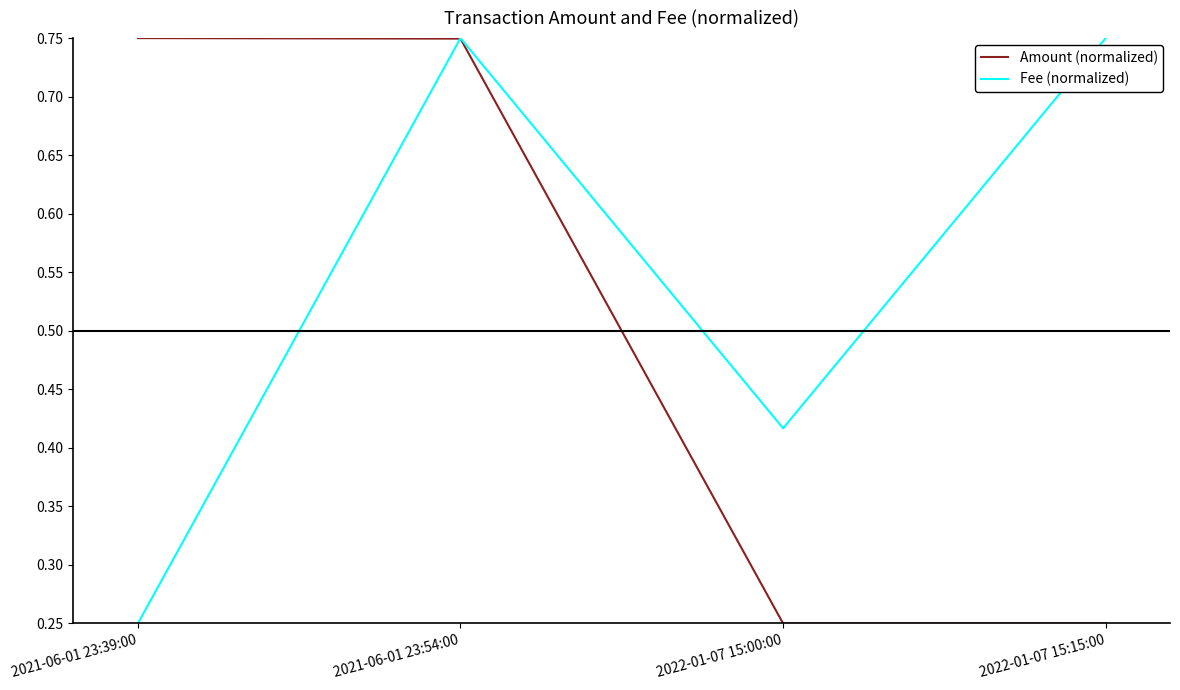

What is the label of the 2nd point from the left?

2022-01-07 15:00:00